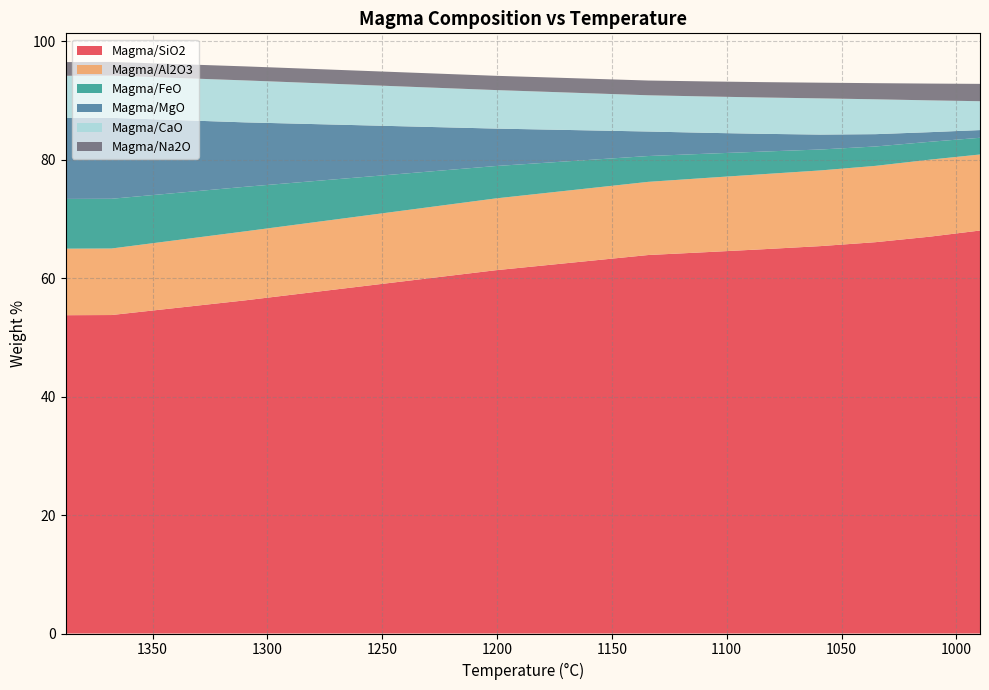

Reading left to right, extract all data points from this chart.

Magma/SiO2: 53.8	53.8	56.3	61.4	63.9	64.4	64.9	65.4	66.1	67.0	68.1
Magma/Al2O3: 11.2	11.2	11.7	12.1	12.4	12.5	12.7	12.8	12.9	13.0	12.8
Magma/FeO: 8.4	8.4	7.5	5.5	4.4	4.1	3.8	3.5	3.3	3.0	2.8
Magma/MgO: 13.7	13.7	10.9	6.3	4.1	3.5	3.0	2.5	2.1	1.6	1.3
Magma/CaO: 7.1	7.1	7.1	6.5	6.1	6.1	6.1	6.1	5.9	5.4	4.9
Magma/Na2O: 2.3	2.3	2.4	2.4	2.5	2.5	2.6	2.6	2.7	2.8	2.9